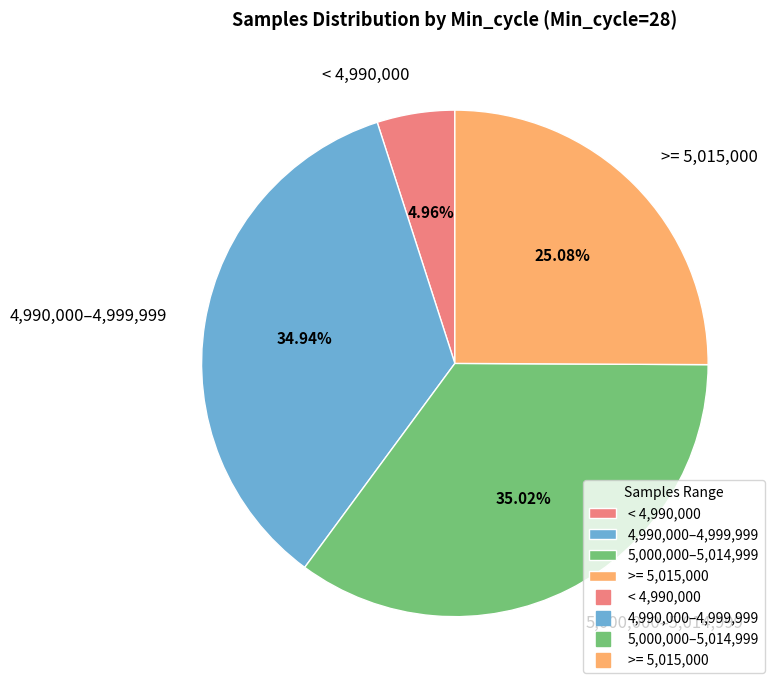

To the nearest percent, what is the average slice percentage?

25%